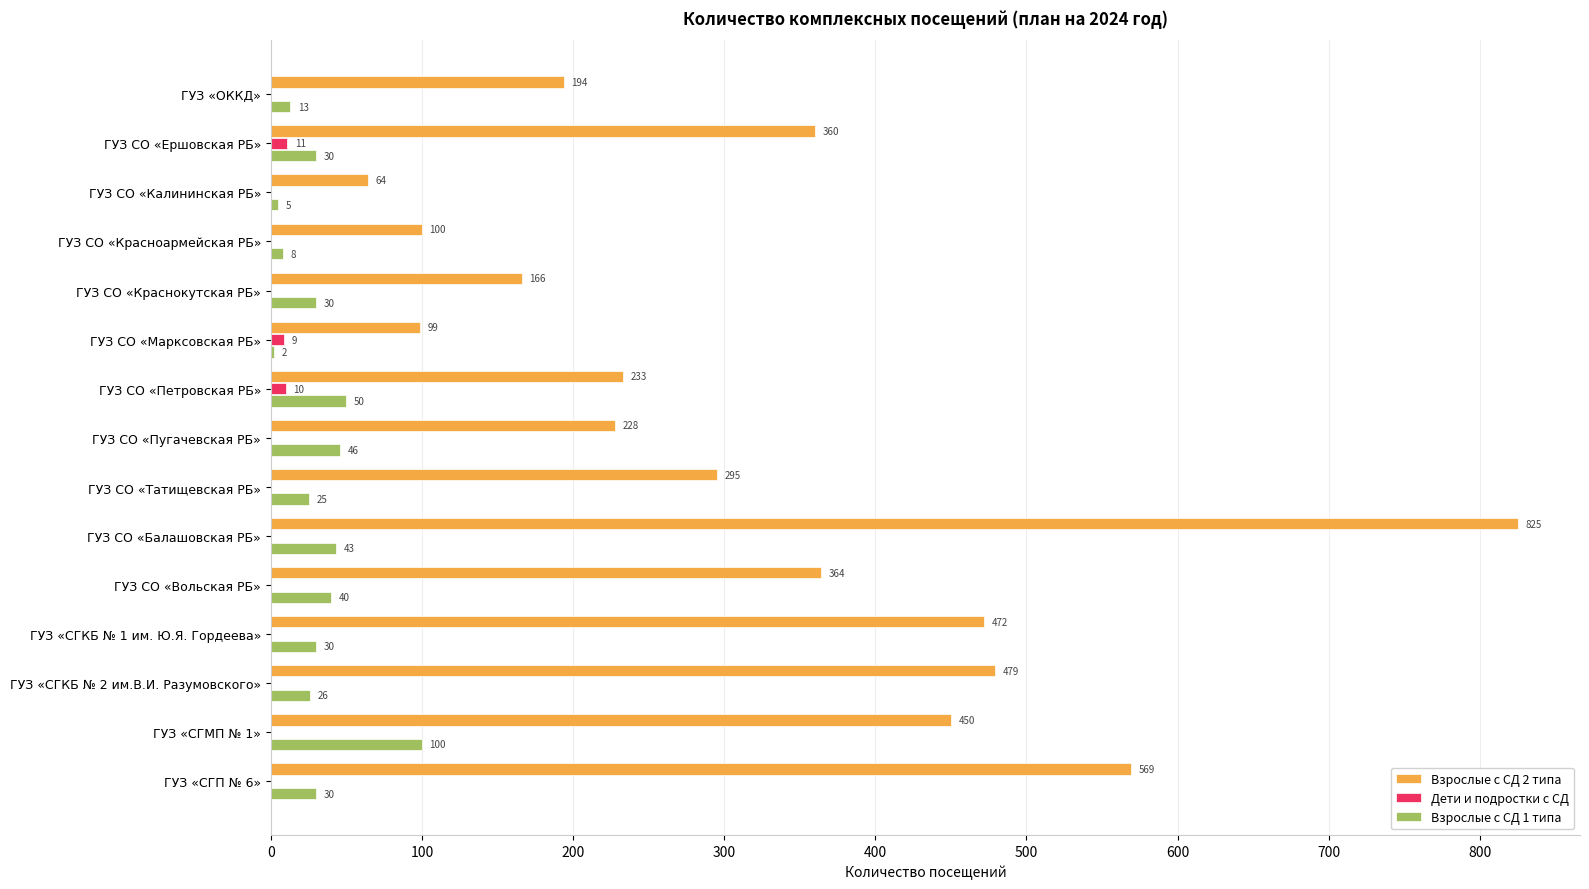

At which label is Взрослые с СД 1 типа closest to 51?

ГУЗ СО «Петровская РБ»